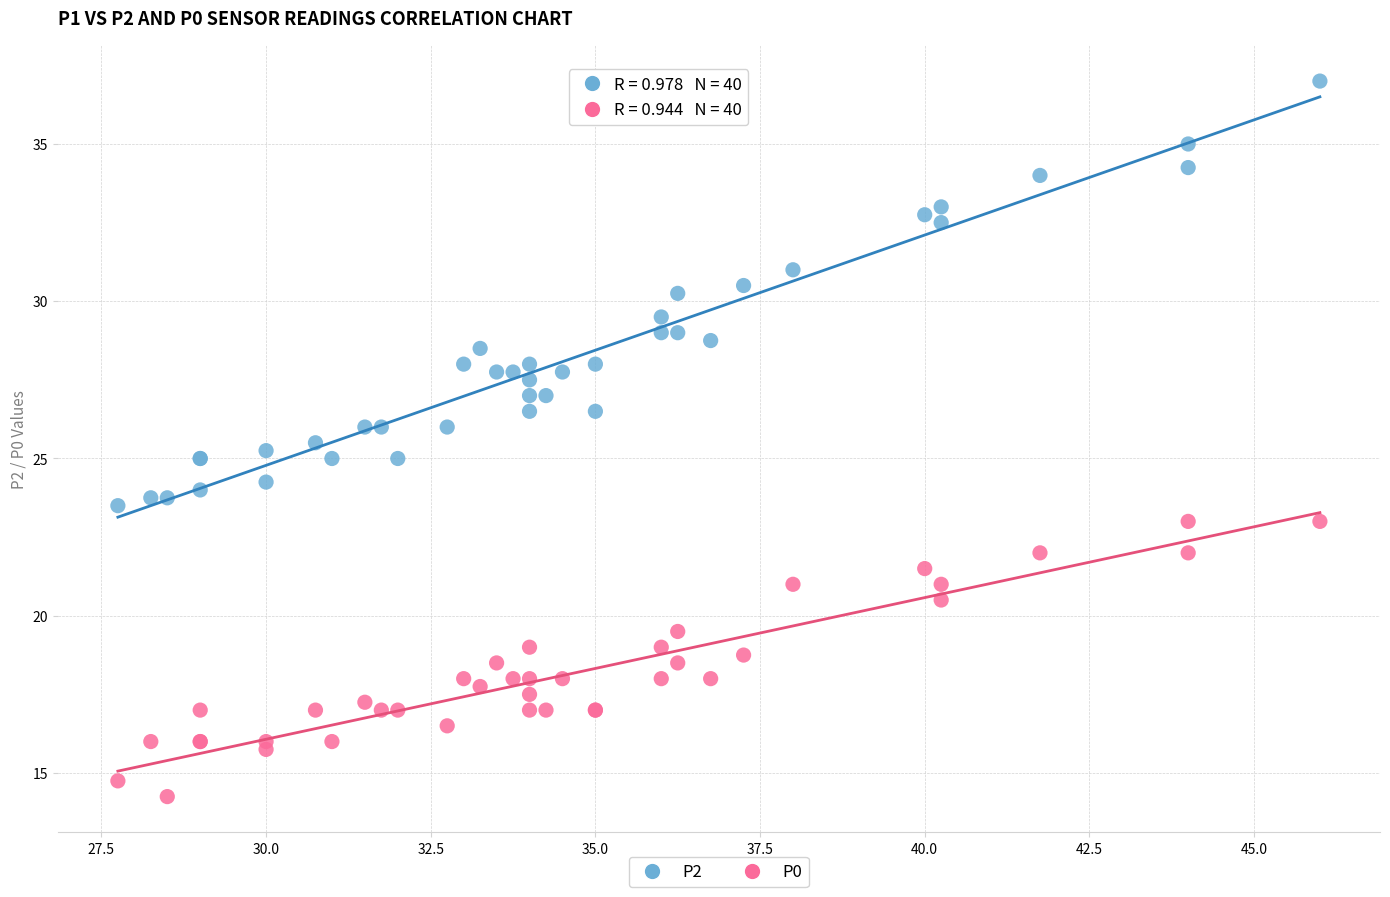

Which series contains the lowest Y value?

P0